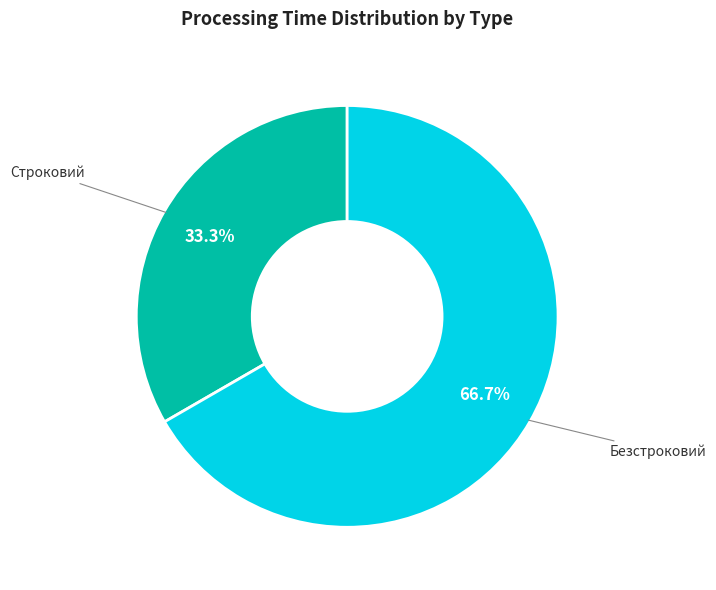

Count the number of slices in the pie.

2